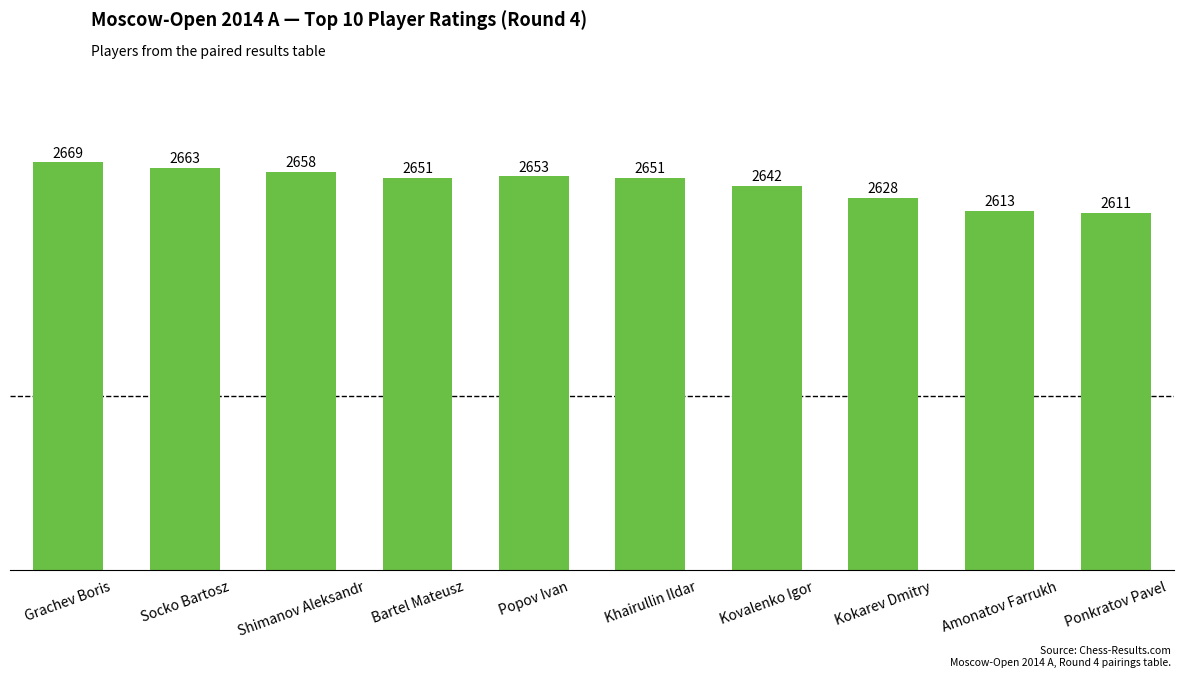

Reading left to right, transcribe all the data shown in this chart.

Grachev Boris=2669	Socko Bartosz=2663	Shimanov Aleksandr=2658	Bartel Mateusz=2651	Popov Ivan=2653	Khairullin Ildar=2651	Kovalenko Igor=2642	Kokarev Dmitry=2628	Amonatov Farrukh=2613	Ponkratov Pavel=2611